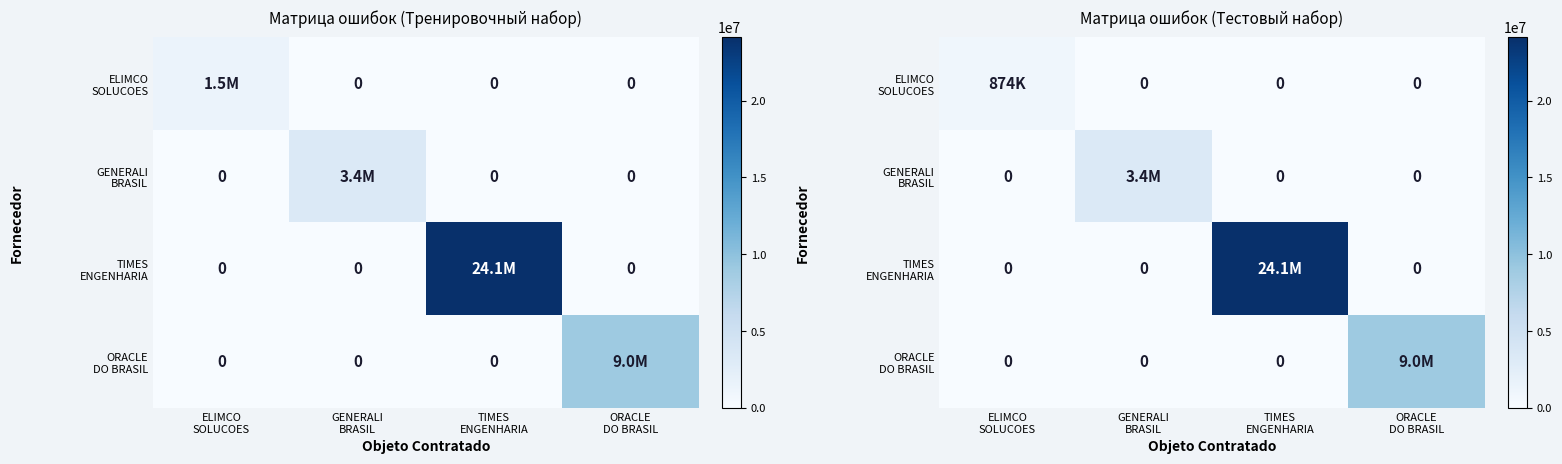

How many data points in TIMES ENGENHARIA are above 0?

1